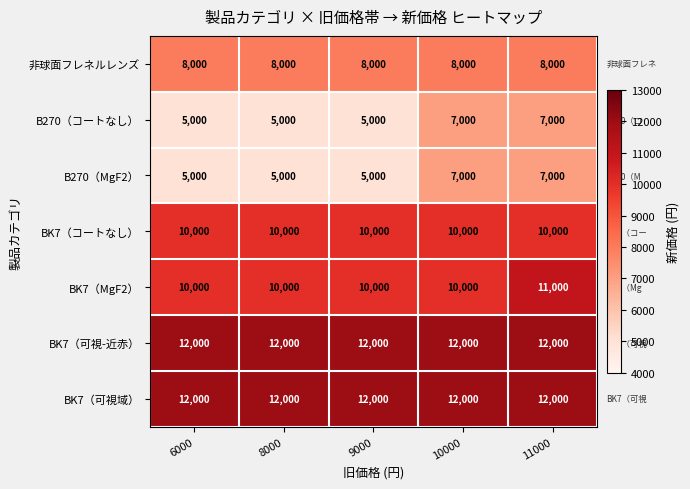

What is the total value across all series at 10000?

66000